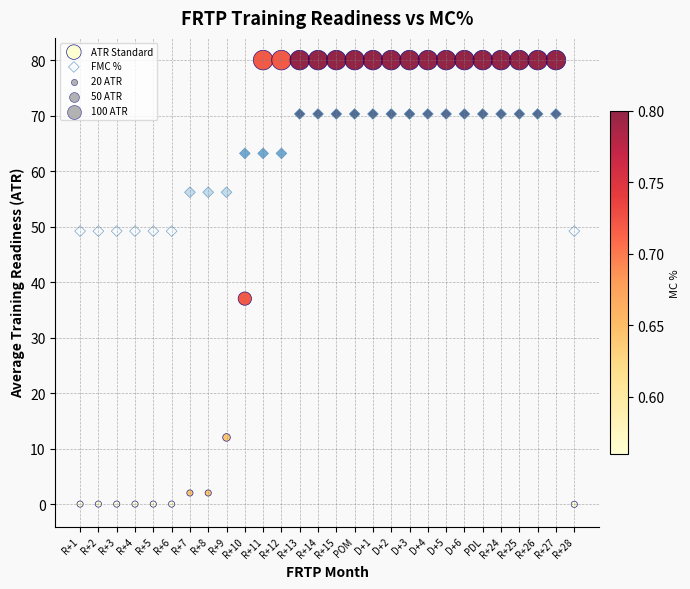

Which series reaches the minimum Y coordinate?

ATR Standard